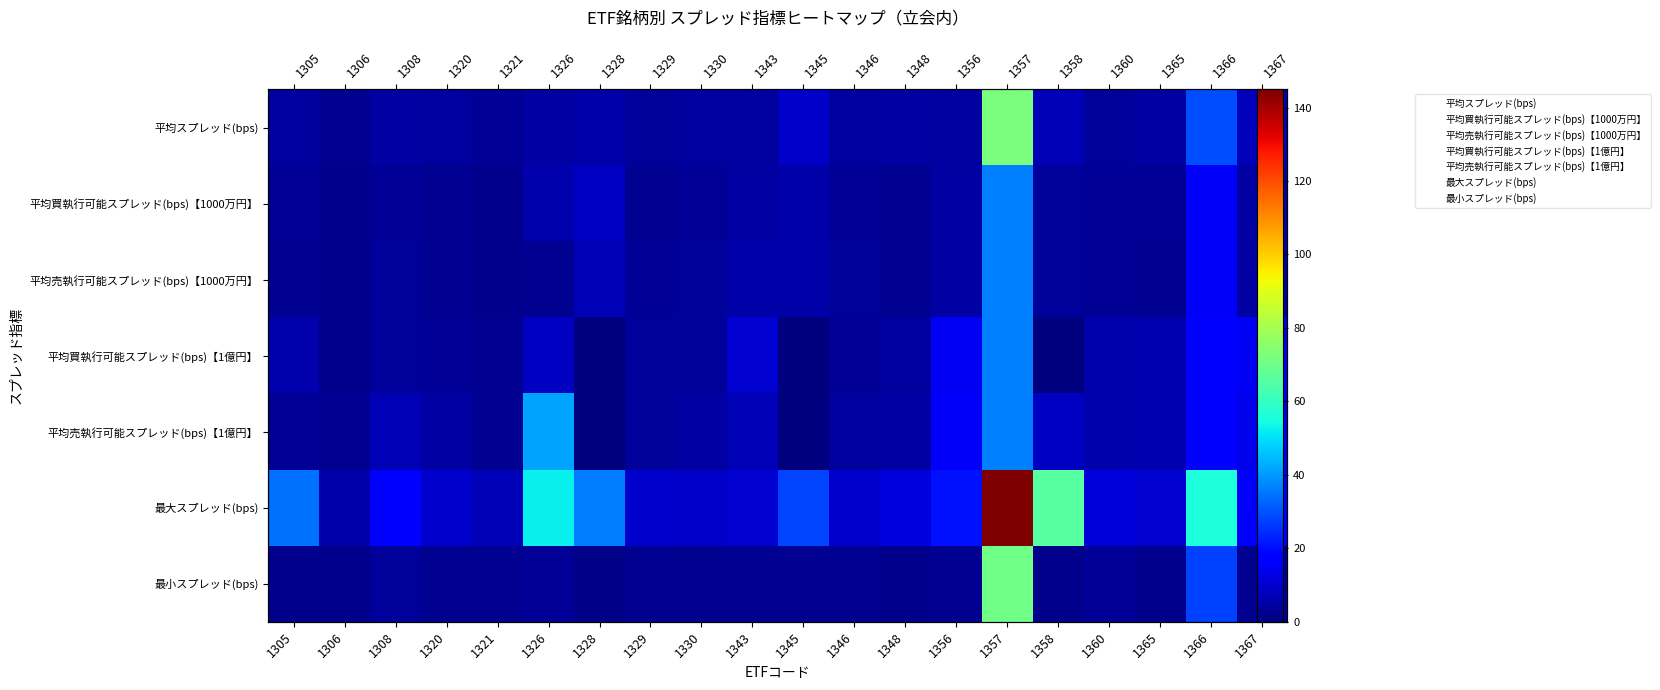

List the labels in order of 平均売執行可能スプレッド(bps)【1億円】 value, largest first.

1326, 1357, 1366, 1356, 1367, 1358, 1343, 1308, 1365, 1360, 1348, 1330, 1320, 1346, 1329, 1305, 1321, 1306, 1328, 1345